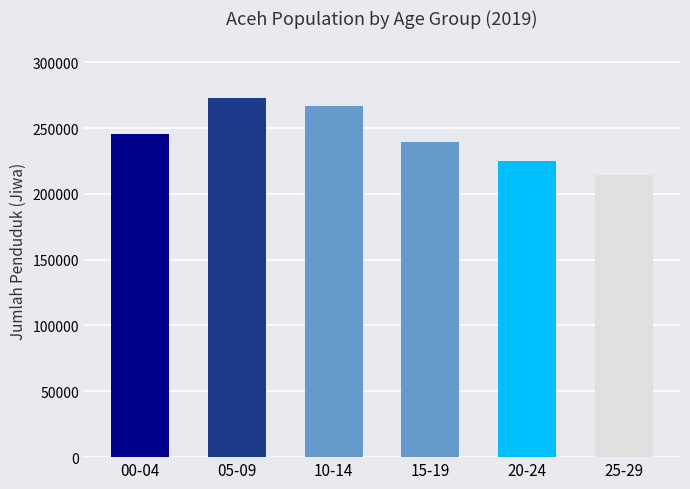

What is the change in value from 05-09 to 15-19?

-33372